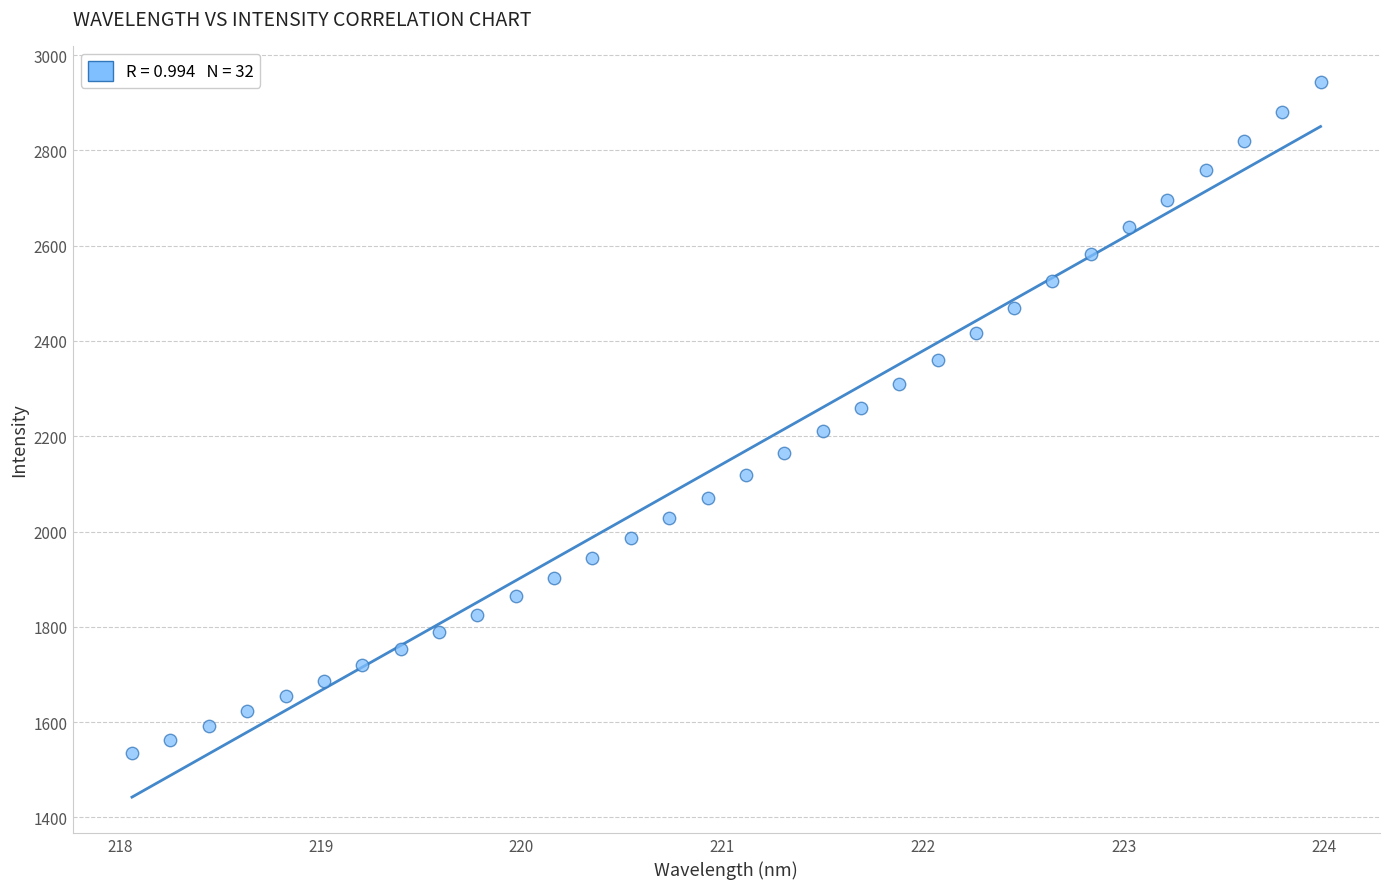

What is the range of X values (max minus min)?

5.9